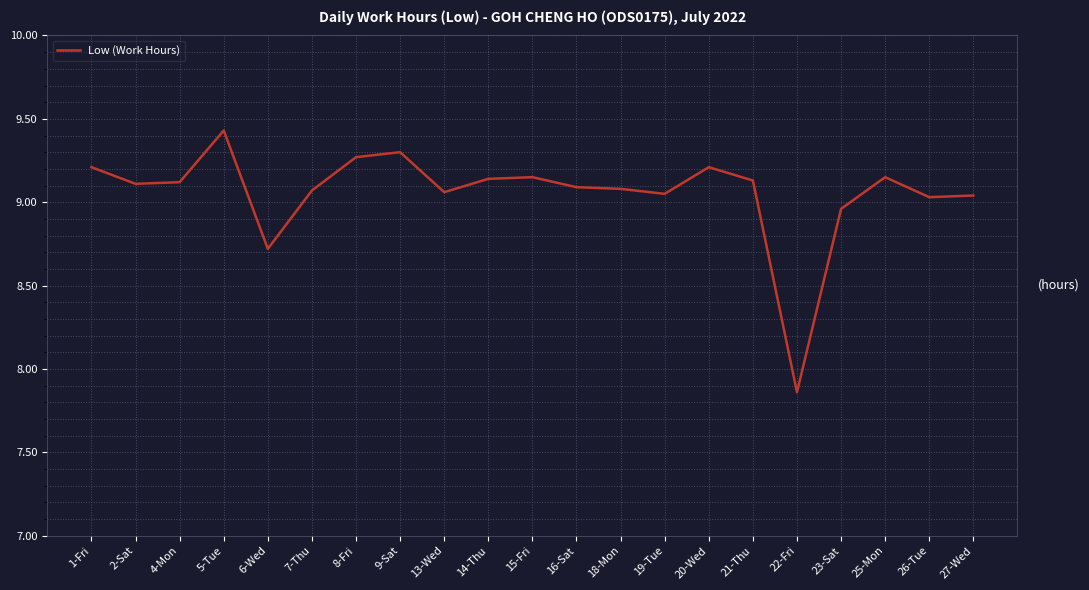

Which category has the lowest value across all series?

22-Fri